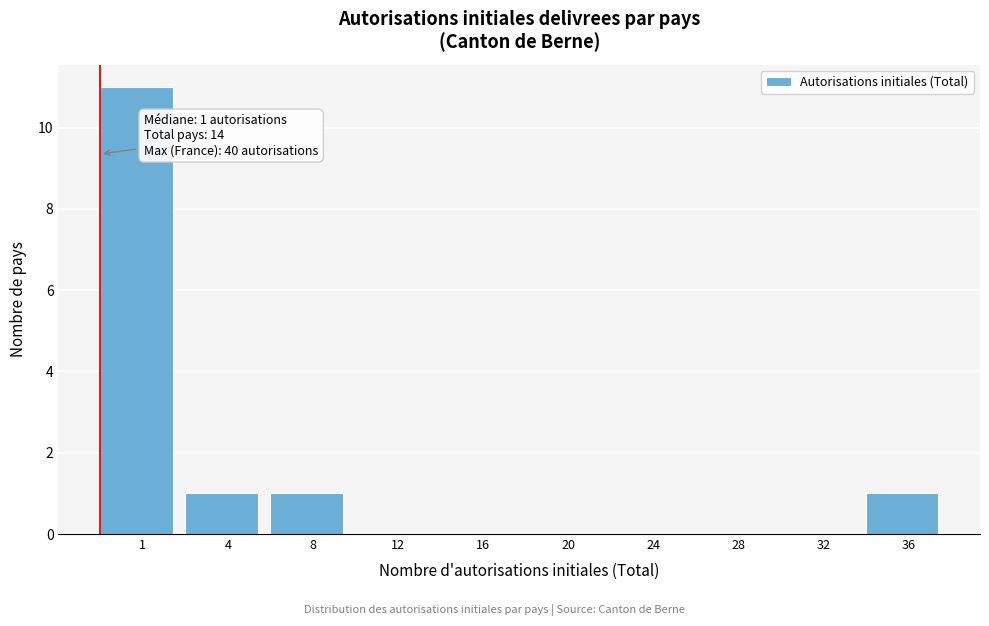

Reading right to left, transcribe all the data shown in this chart.

36=1	32=0	28=0	24=0	20=0	16=0	12=0	8=1	4=1	1=11